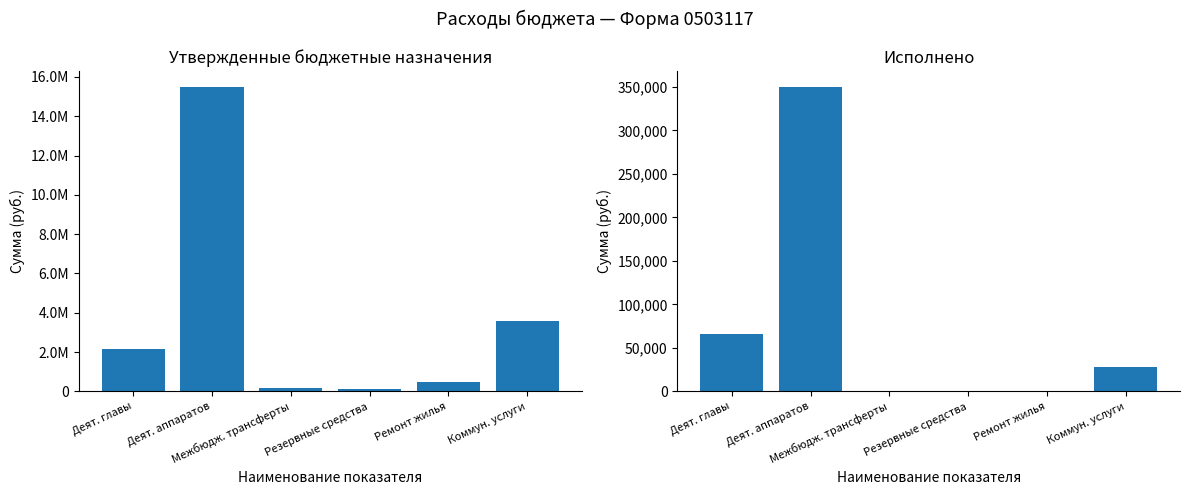

What is the label of the 5th bar from the left?

Ремонт жилья